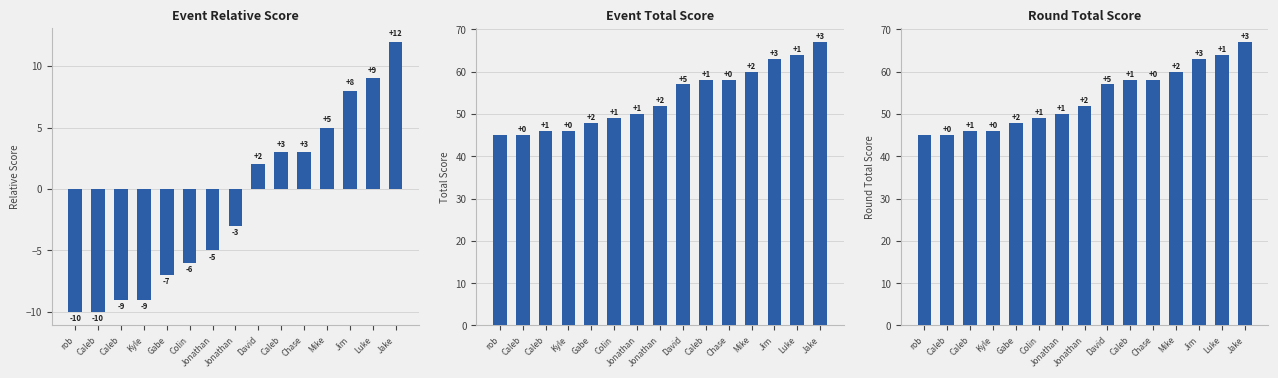

True or false: round_total_score has a value of 113 at Jim.

False